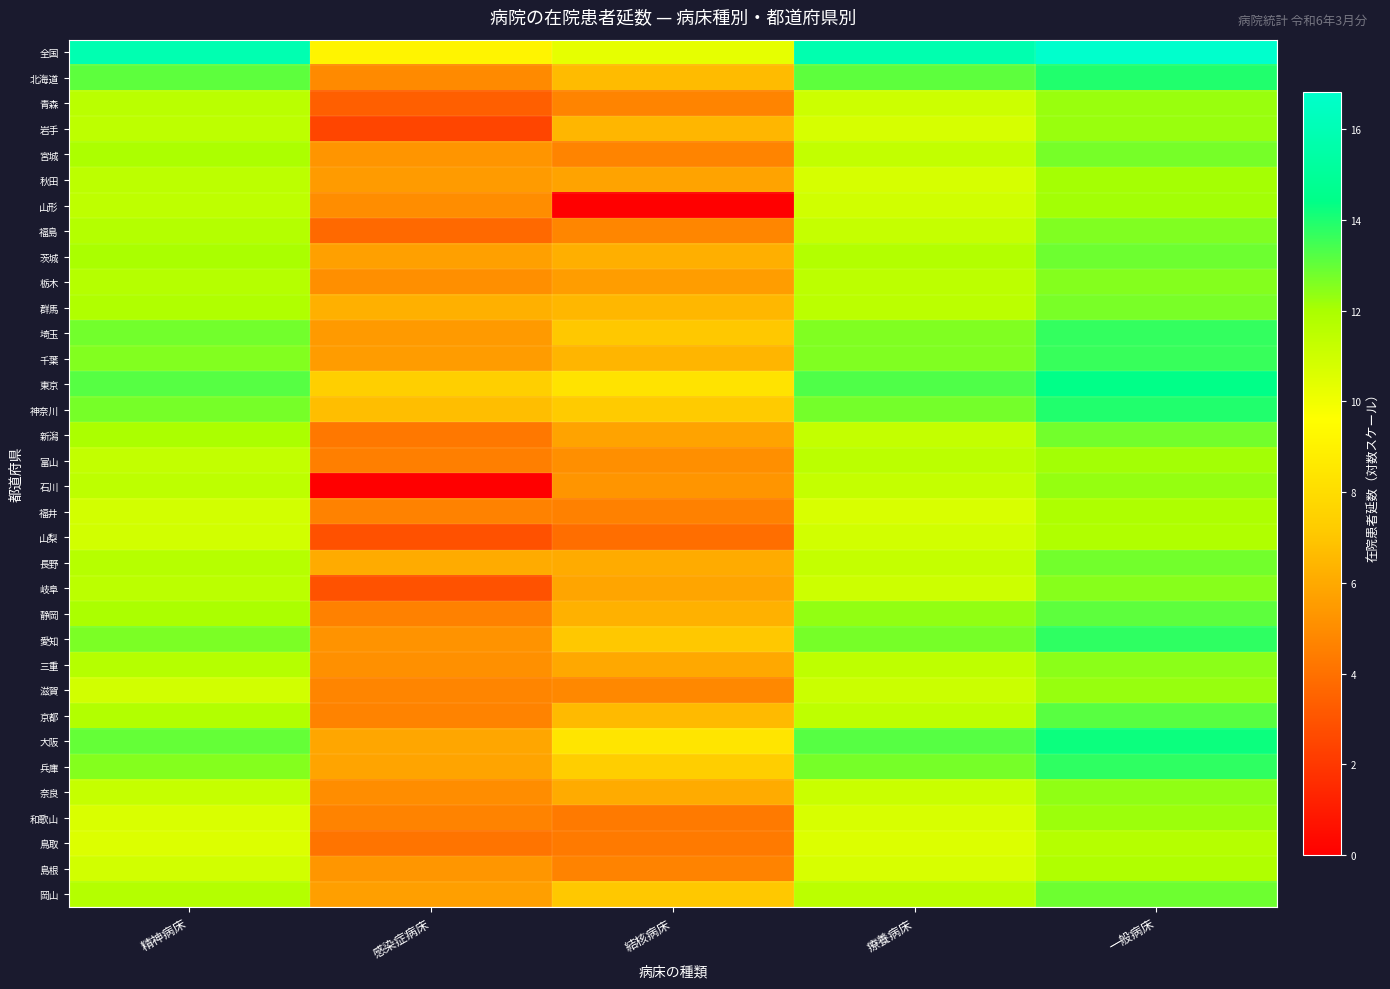

Which series has the largest total across all categories?

全国